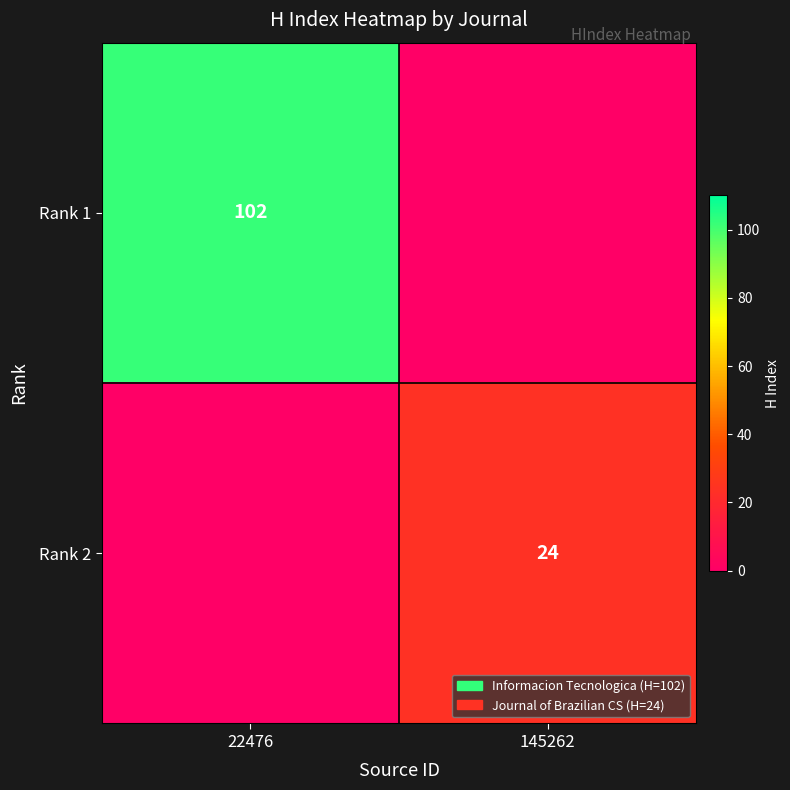

Is the value of Rank 1 at 22476 greater than the value of Rank 2 at 145262?

Yes